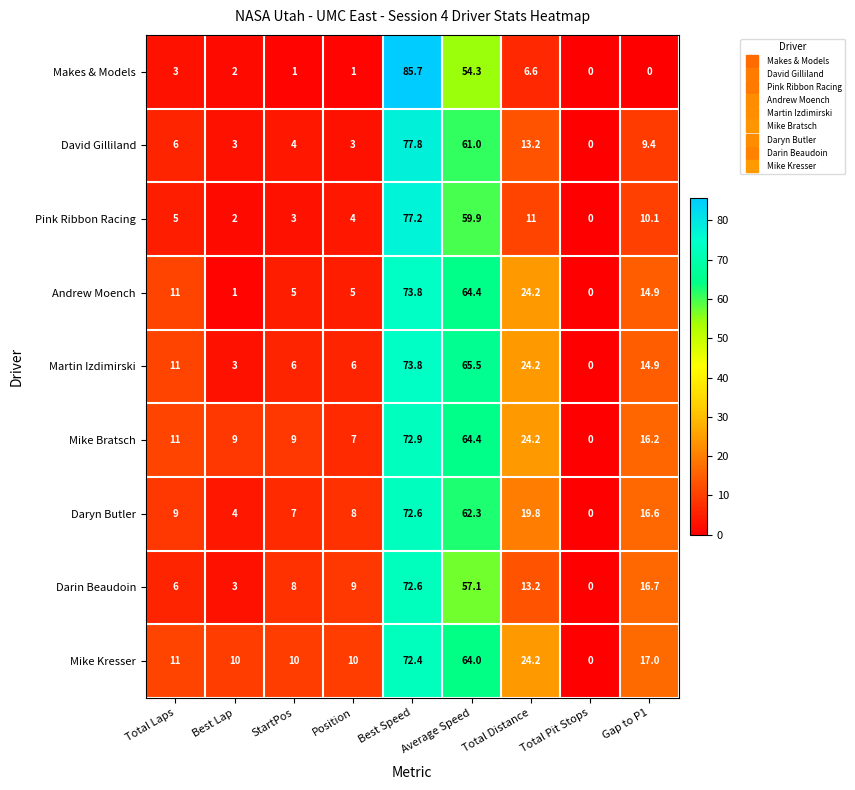

Rank the categories by Darin Beaudoin value from highest to lowest.

Best Speed, Average Speed, Gap to P1, Total Distance, Position, StartPos, Total Laps, Best Lap, Total Pit Stops